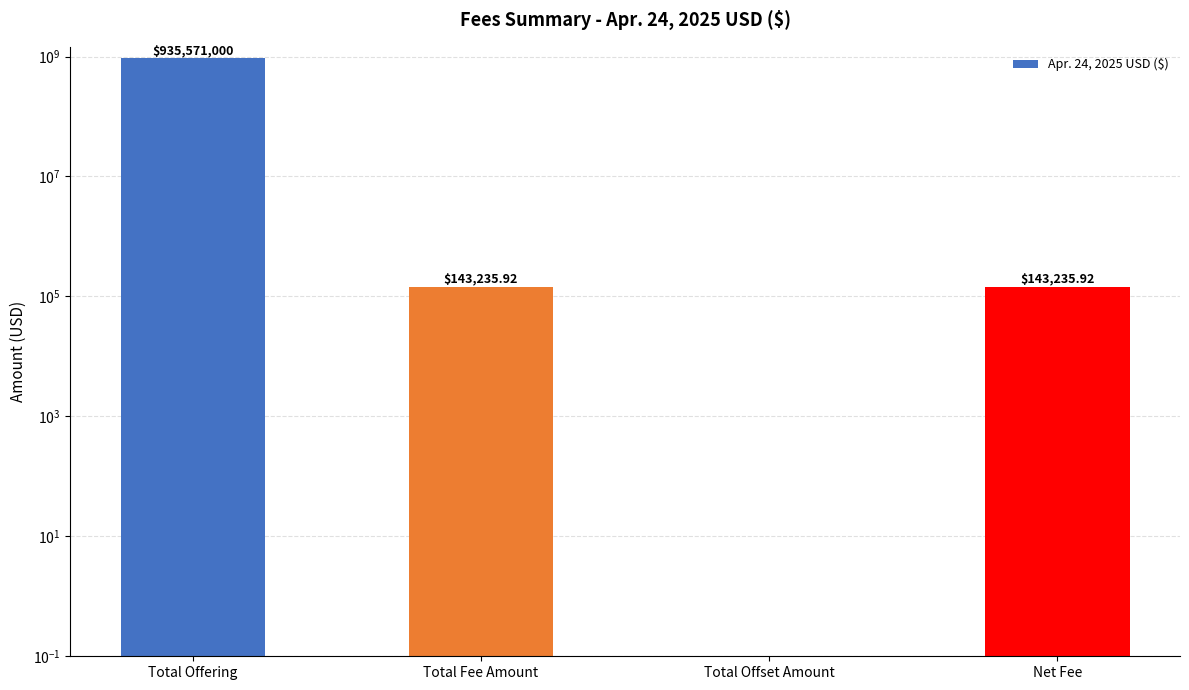

Reading right to left, transcribe all the data shown in this chart.

143235.9	0.0	143235.9	935571000.0